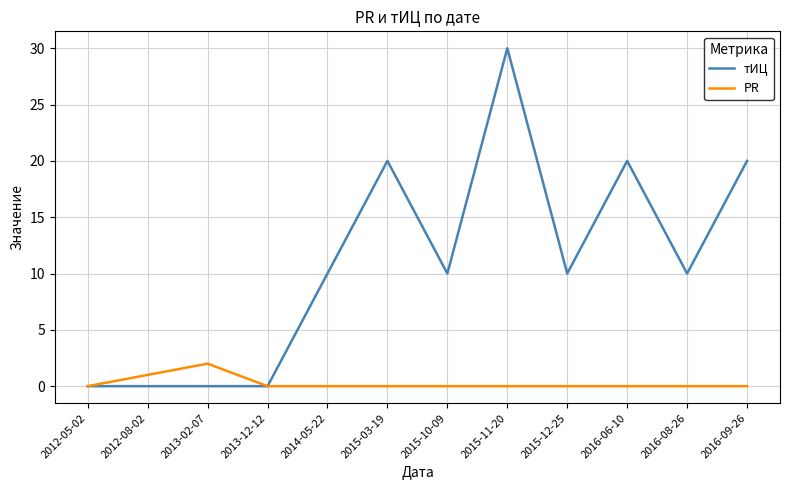

The тИЦ series shows 2 at 2016-08-26. True or false?

False